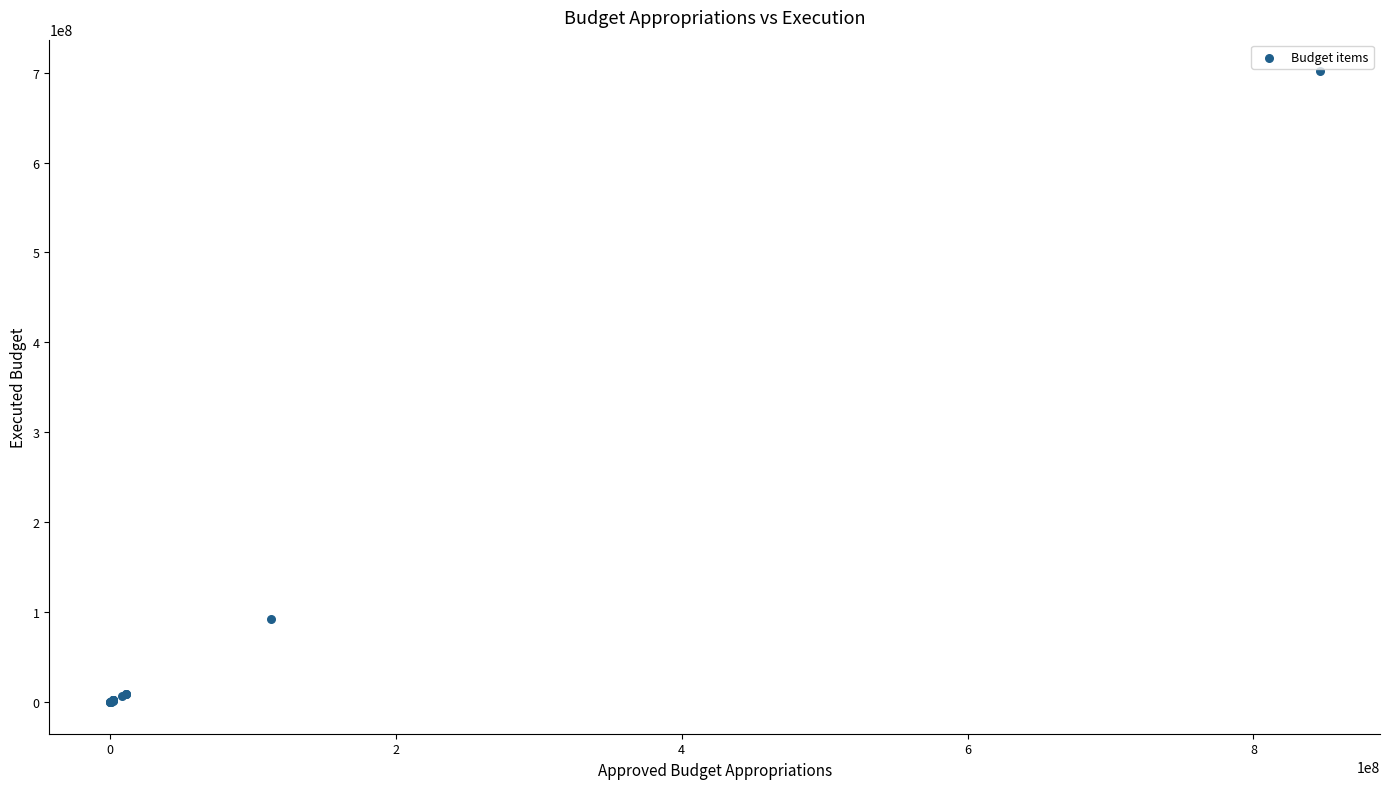

What Y value in the scatter plot is closest to 350783147?

92492139.2